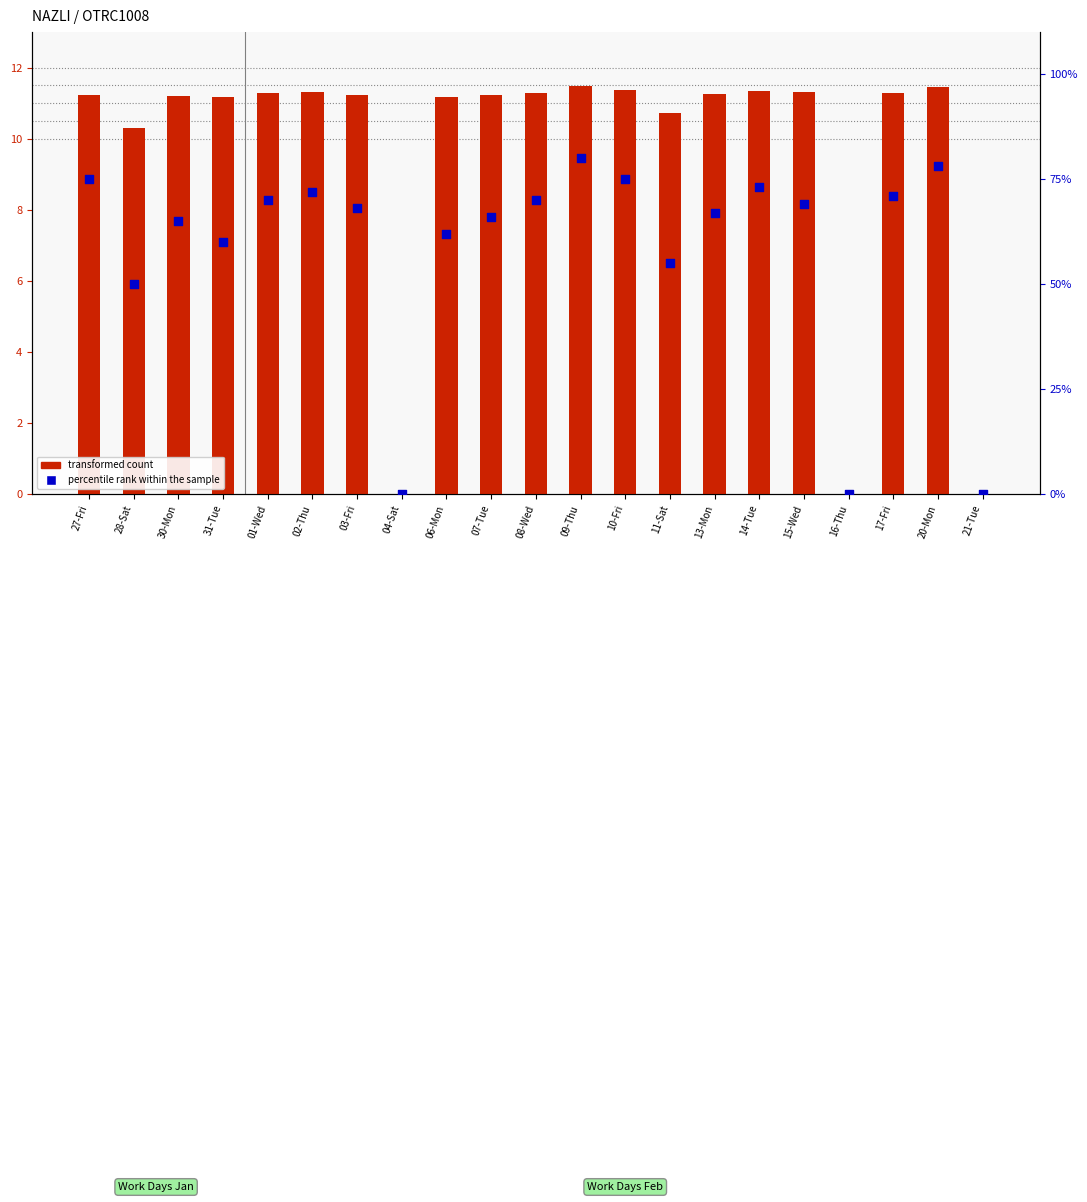

Which series has the largest Y range (max minus min)?

percentile rank within the sample